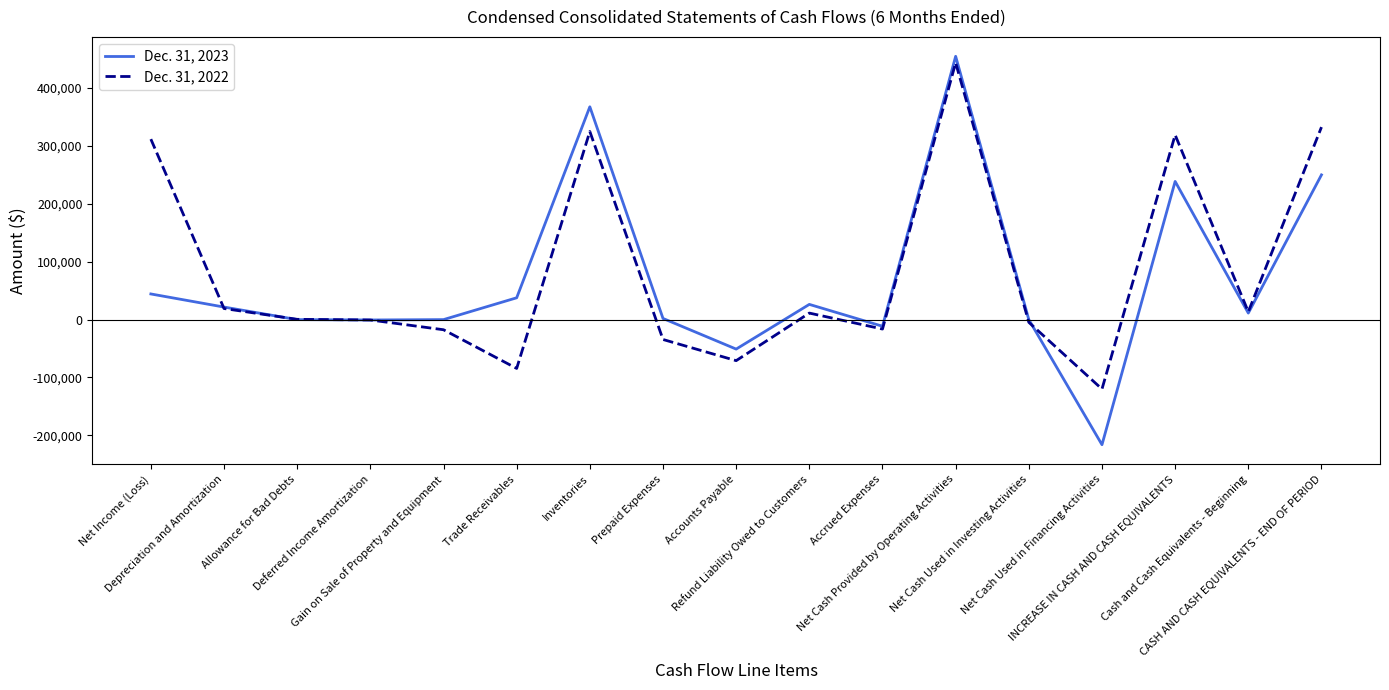

Which series has the widest spread of values?

Dec. 31, 2023